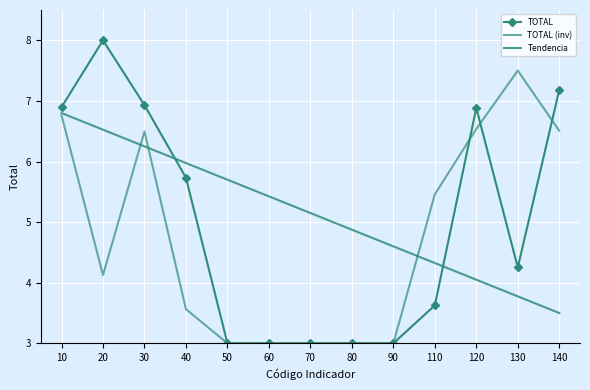

List the series in order of their overall mean, highest first.

Tendencia, TOTAL, TOTAL (inv)